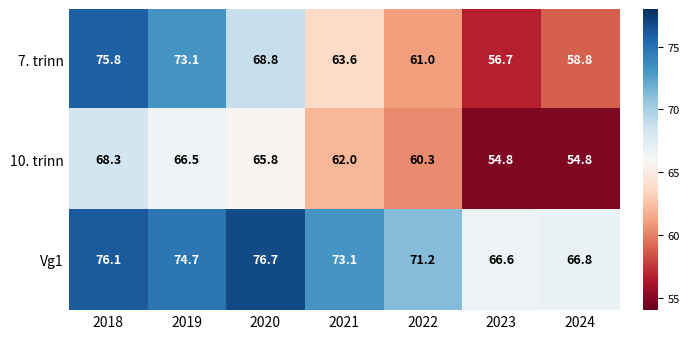

Rank the series by their maximum value, from highest to lowest.

Vg1, 7. trinn, 10. trinn